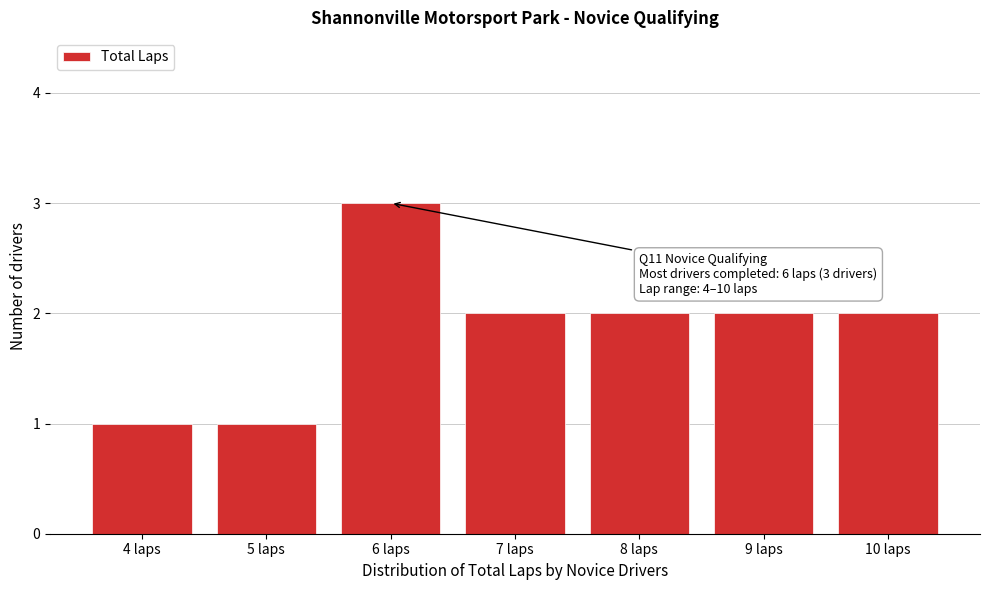

Over which range of the x-axis is the bar tallest?

5.5 to 6.5